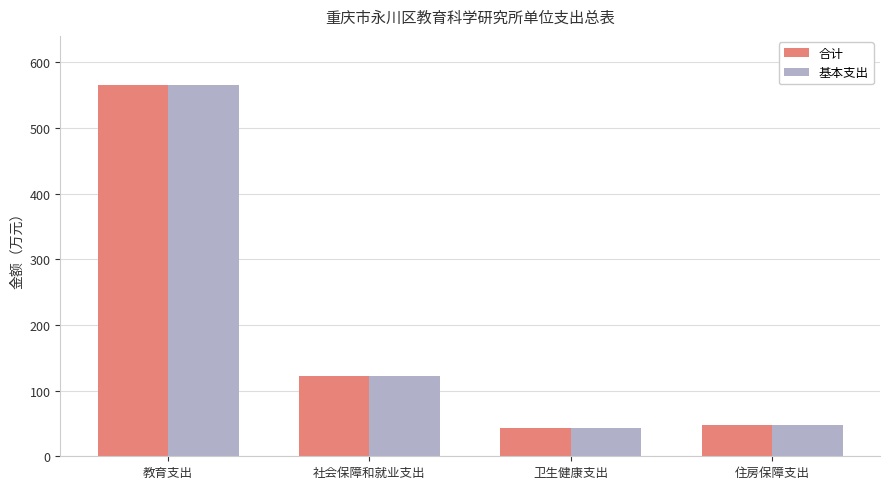

Reading left to right, list all the values displayed in this chart.

合计: 教育支出=565.0	社会保障和就业支出=122.1	卫生健康支出=42.6	住房保障支出=47.8
基本支出: 教育支出=565.0	社会保障和就业支出=122.1	卫生健康支出=42.6	住房保障支出=47.8